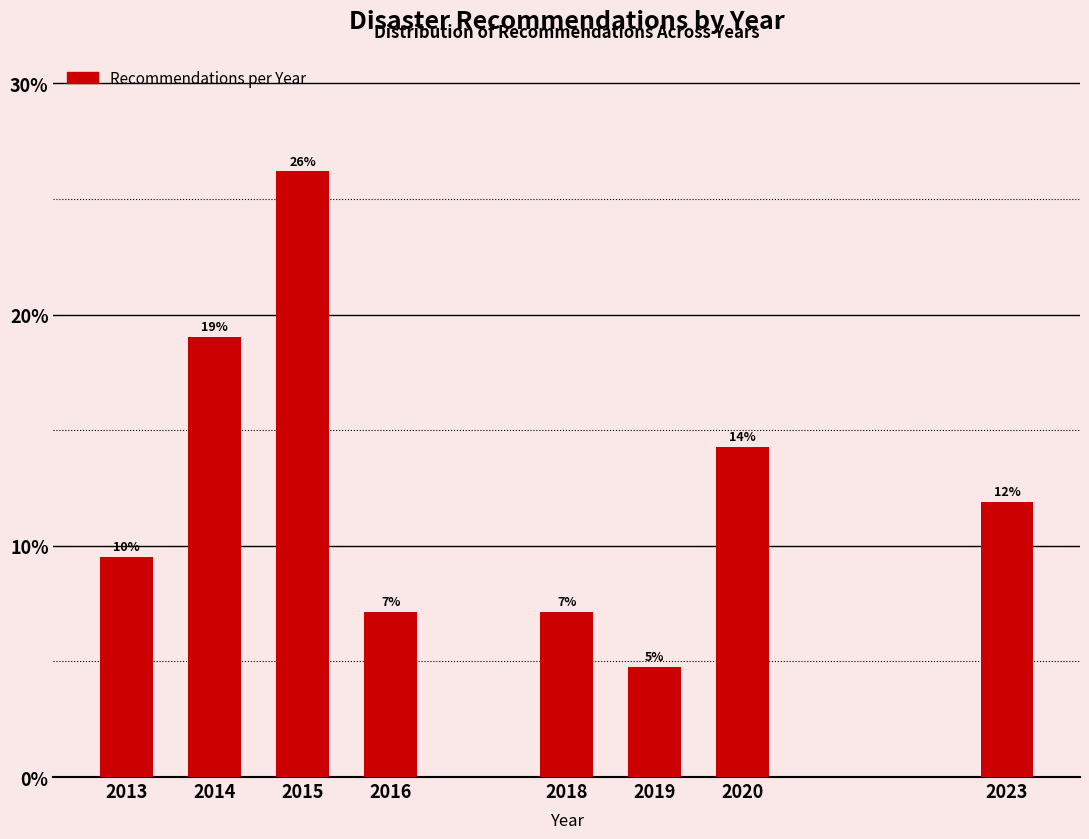

How many bars are there in total?

8